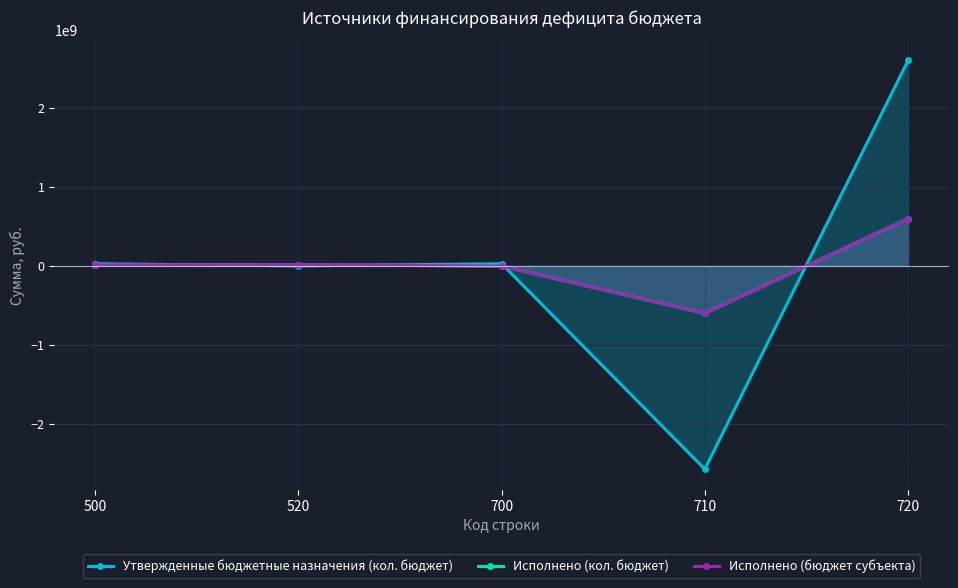

The Исполнено (кол. бюджет) series shows 12554198.3 at 500. True or false?

True